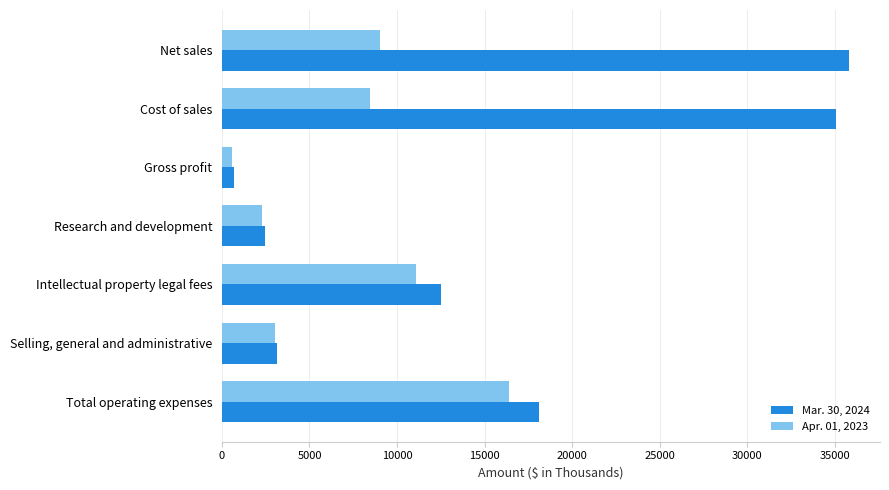

What is the maximum value for Mar. 30, 2024?

35807